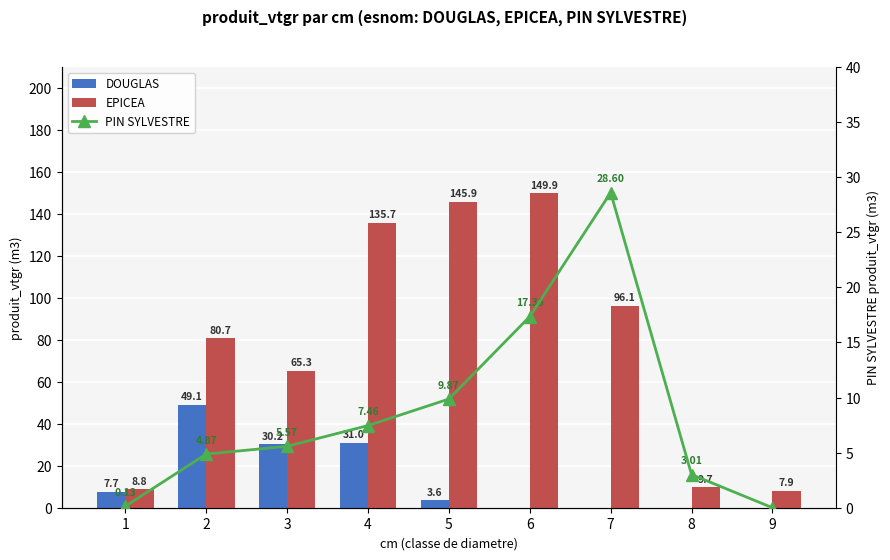

Which series has the largest total across all categories?

EPICEA